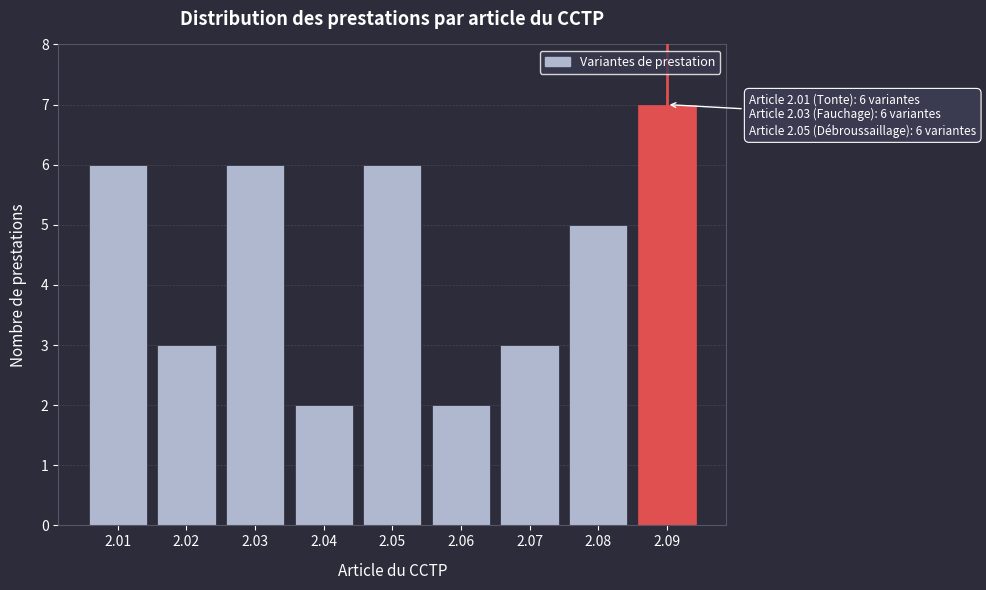

Reading left to right, list all the values displayed in this chart.

2.01=6	2.02=3	2.03=6	2.04=2	2.05=6	2.06=2	2.07=3	2.08=5	2.09=7